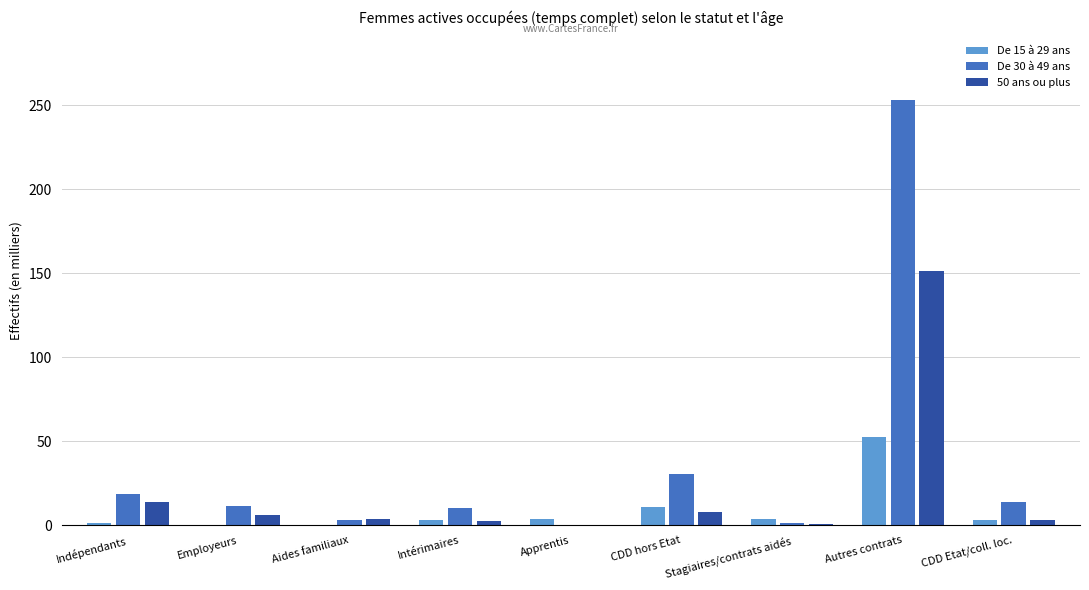

Which series changed the most between Indépendants and CDD hors Etat?

De 30 à 49 ans